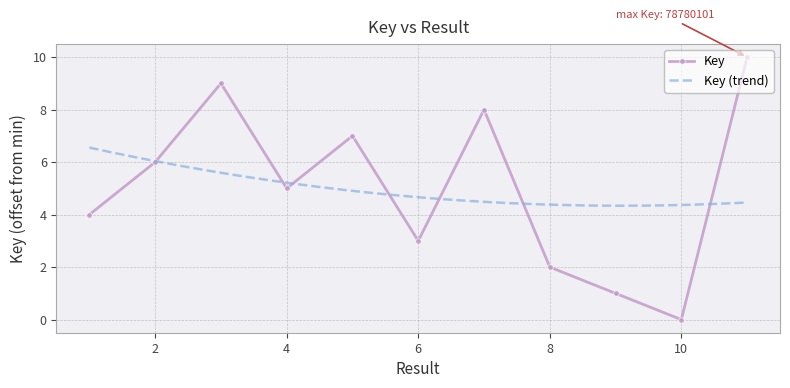

What is the difference between the values at 10 and 4?

5